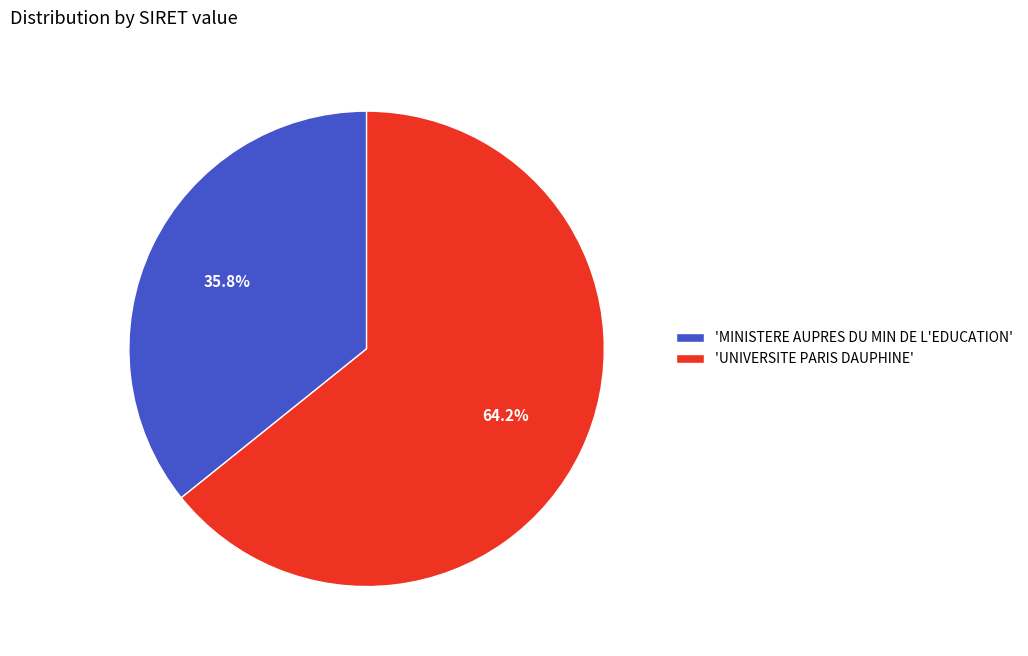

Does 'UNIVERSITE PARIS DAUPHINE' account for over 50% of the chart?

Yes